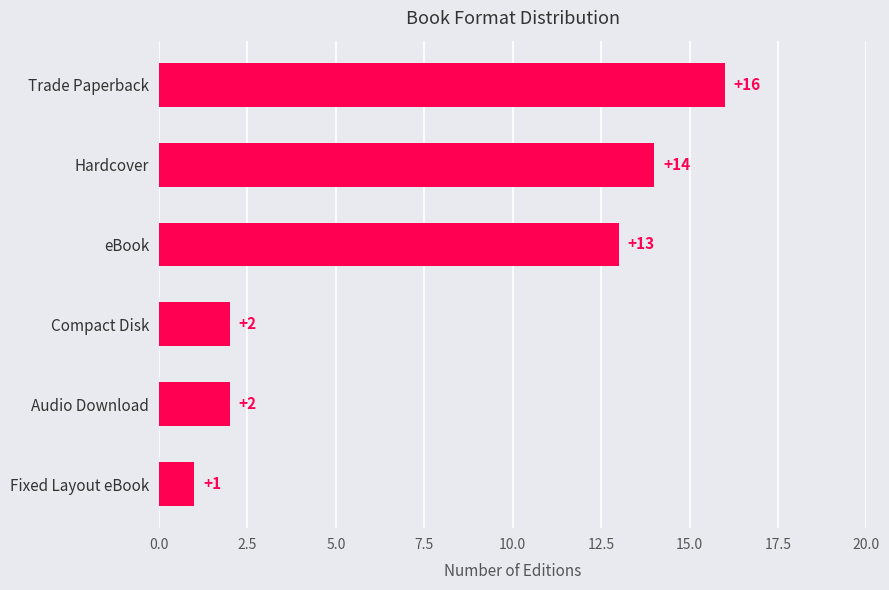

True or false: the data shows 2 at Compact Disk.

True